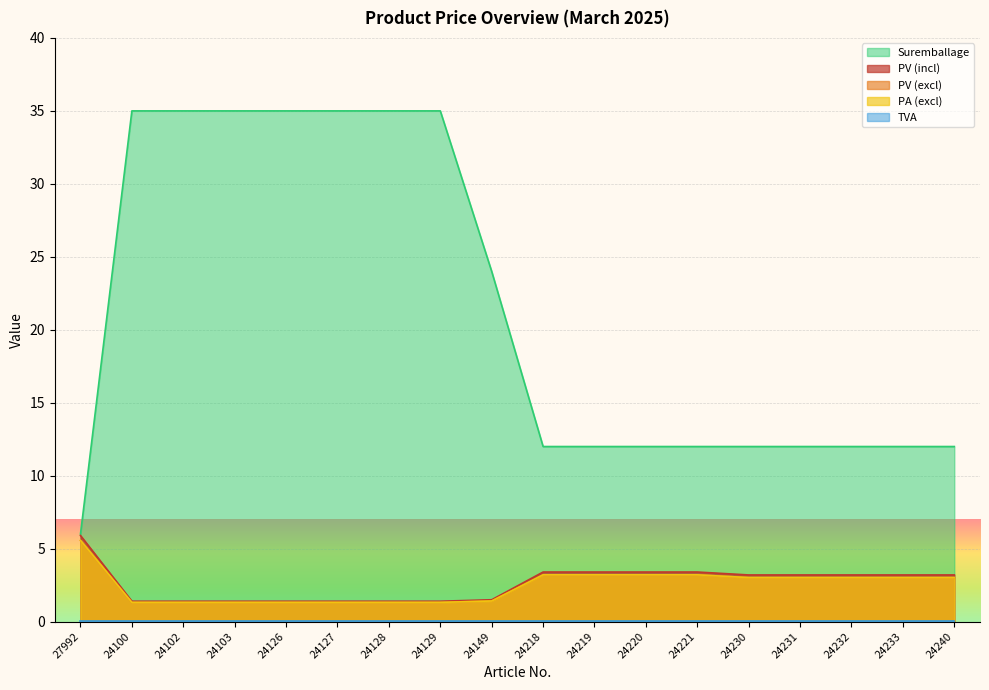

What is the difference between the PV (incl) values at 24102 and 24149?

0.1